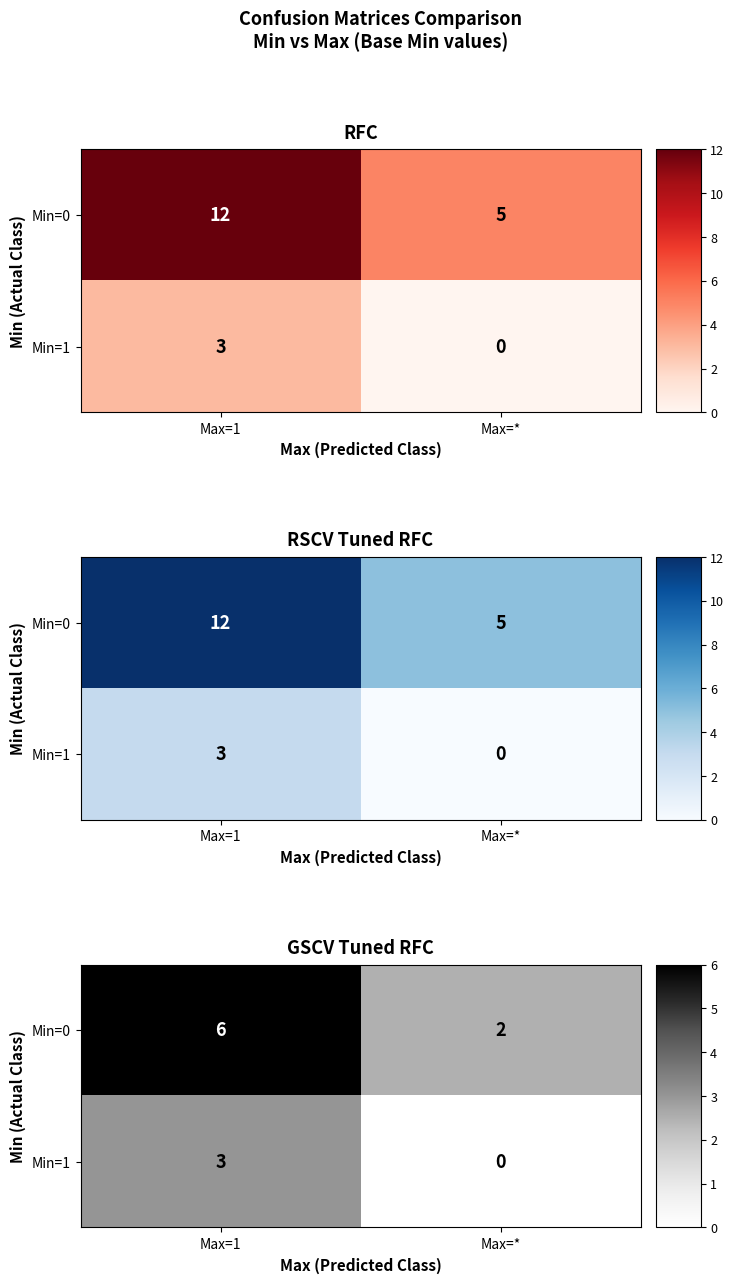

True or false: Min=0 has a value of 3.5 at Max=*.

False